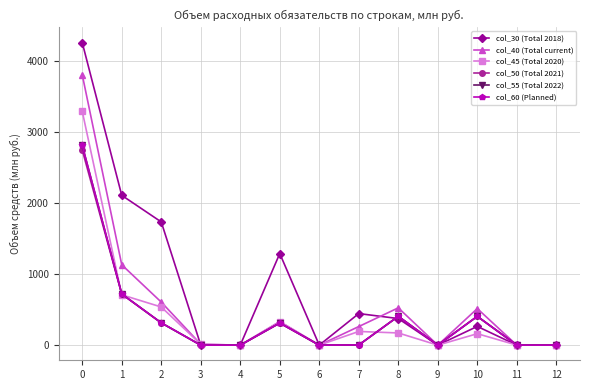

What is the sum of all col_30 (Total 2018) values?

10482.3